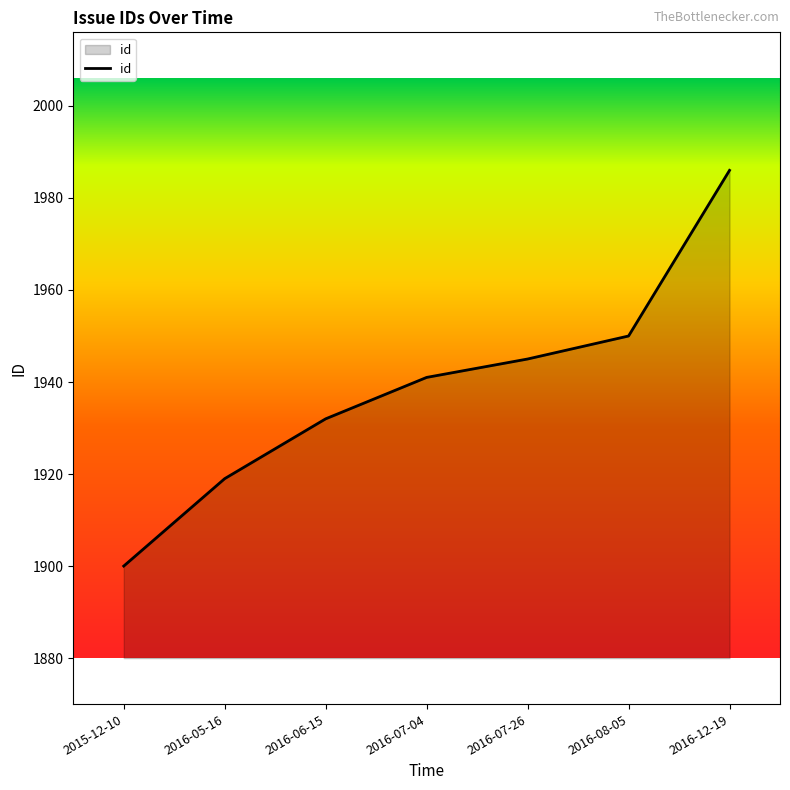

What is the smallest value displayed?

1900